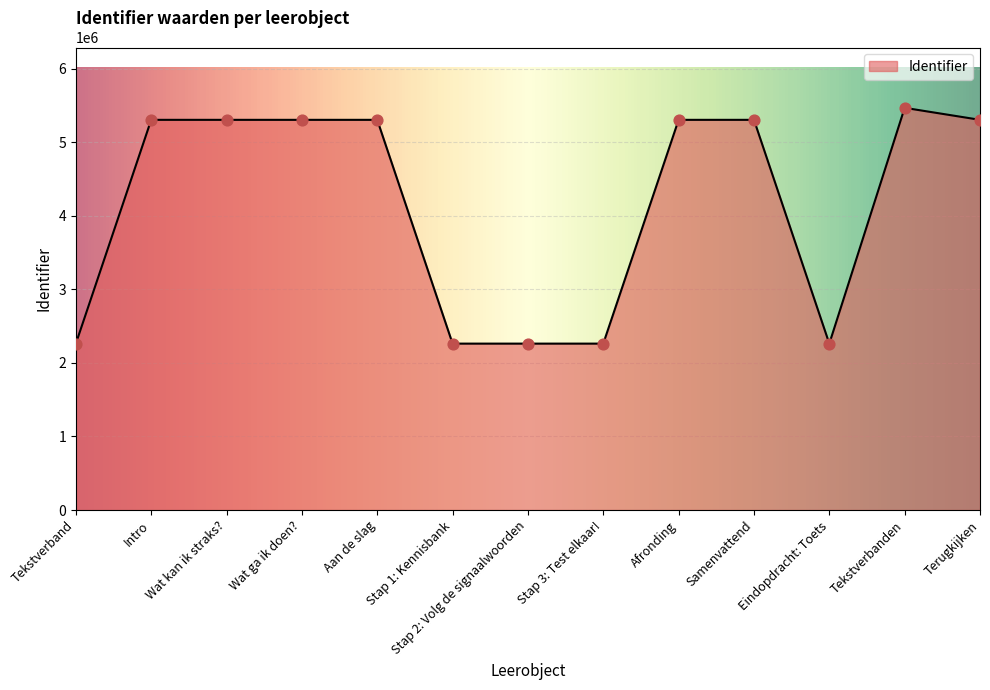

Which has a higher value, Tekstverband or Intro?

Intro